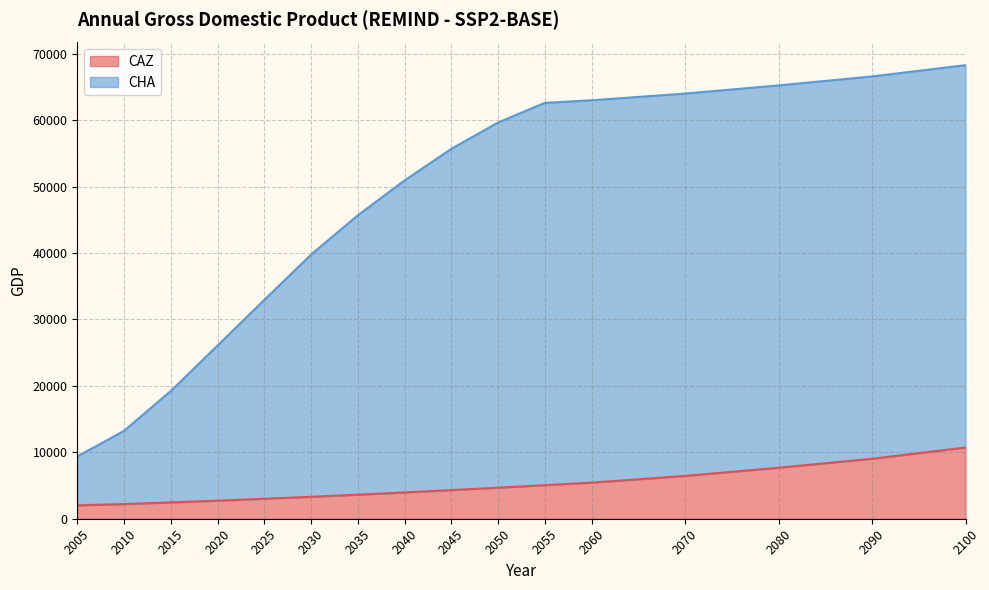

Between 2005 and 2070, which series saw the biggest shift?

CHA